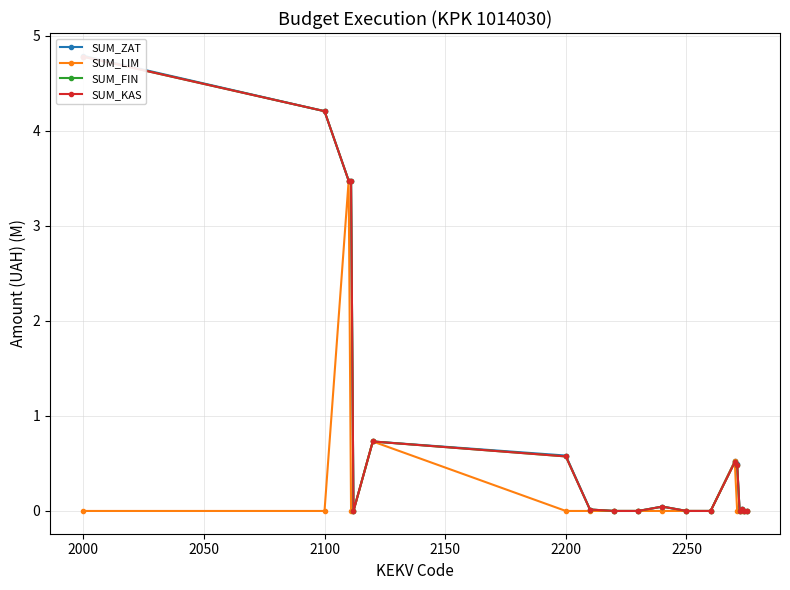

How many values in the SUM_LIM series exceed 0?

3